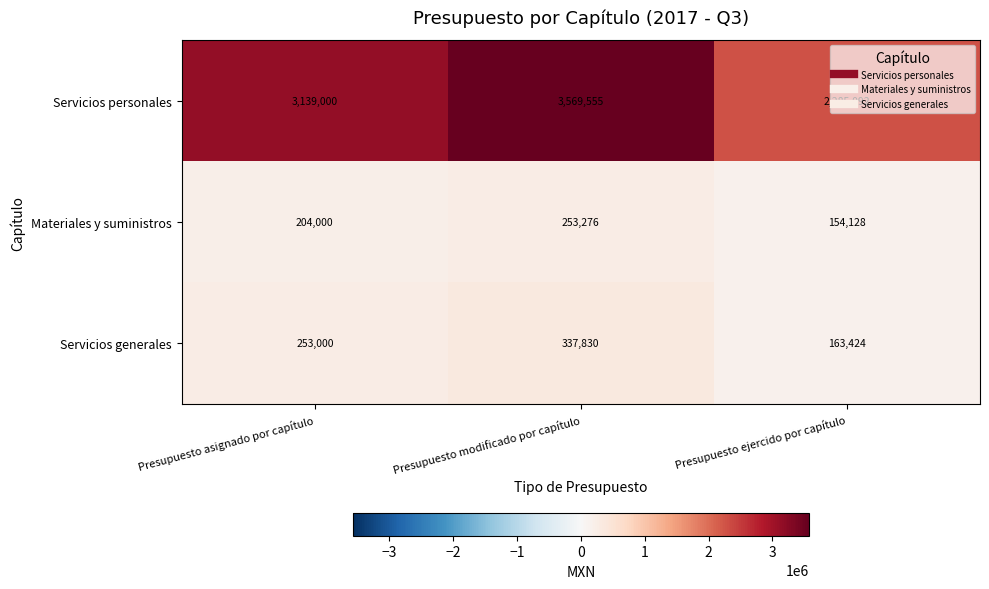

Is it true that Servicios generales equals 337830 at Presupuesto modificado por capítulo?

True